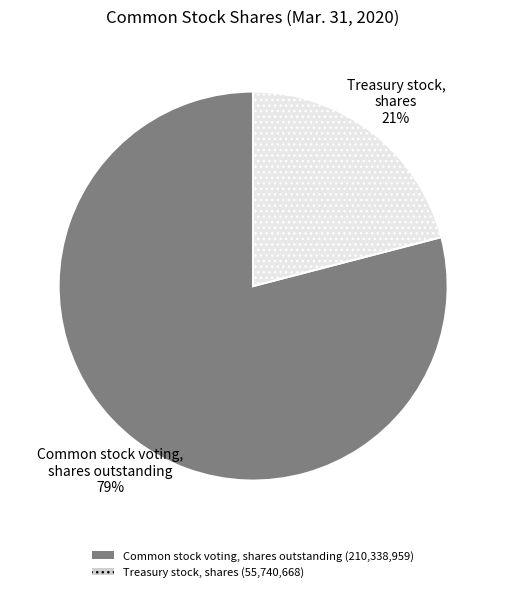

To the nearest percent, what portion does Treasury stock, shares represent?

21%